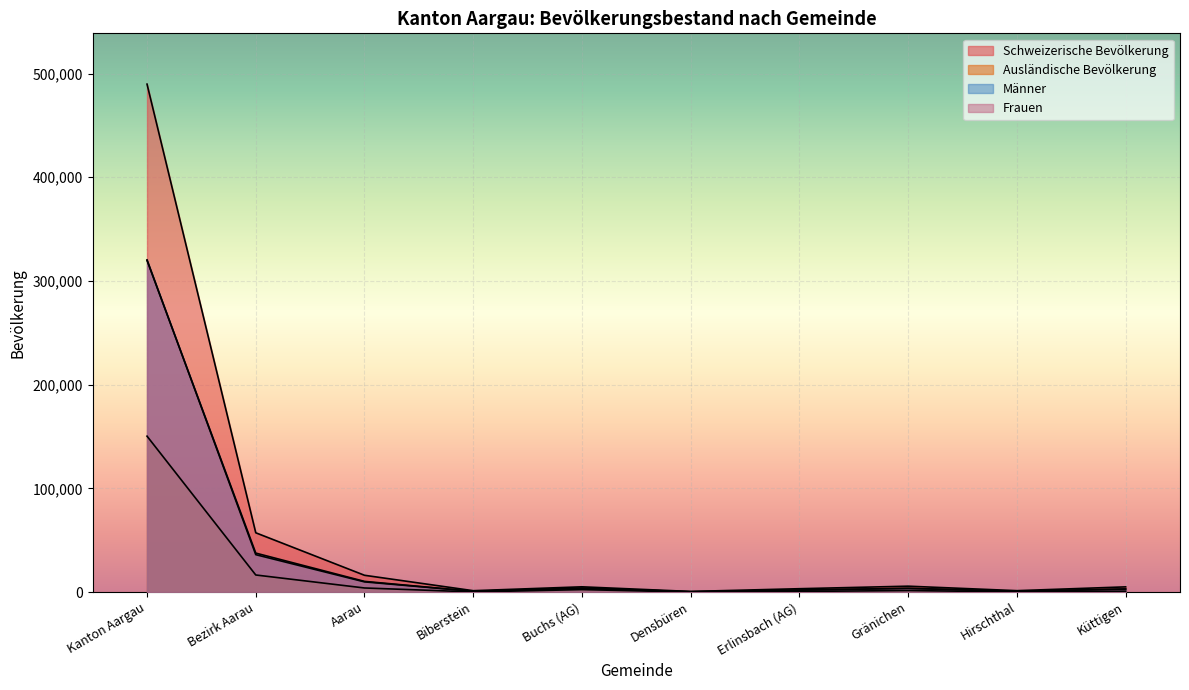

Does the chart display data point markers on the line(s)?

No